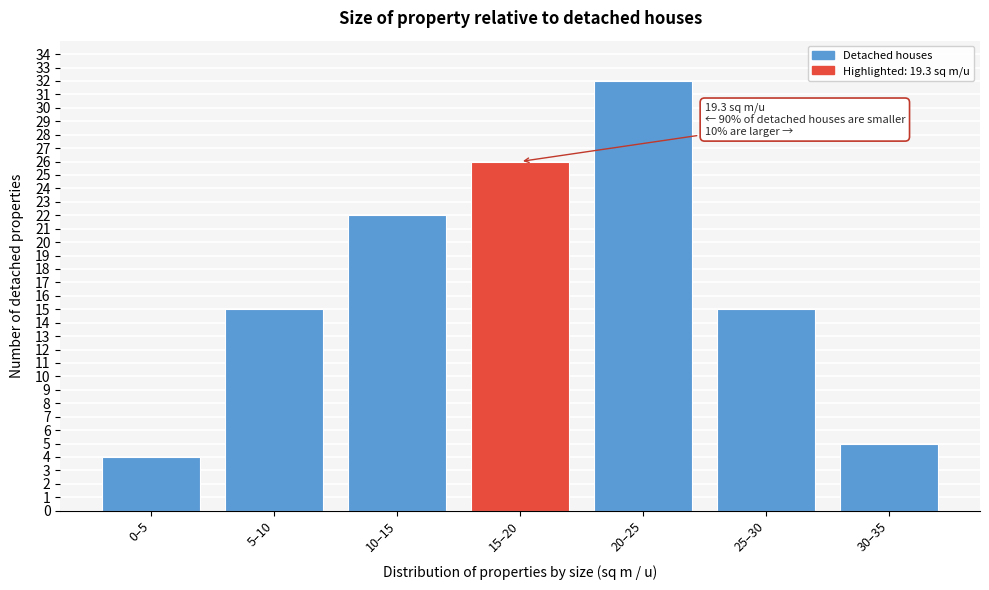

Reading right to left, transcribe all the data shown in this chart.

5	15	32	26	22	15	4